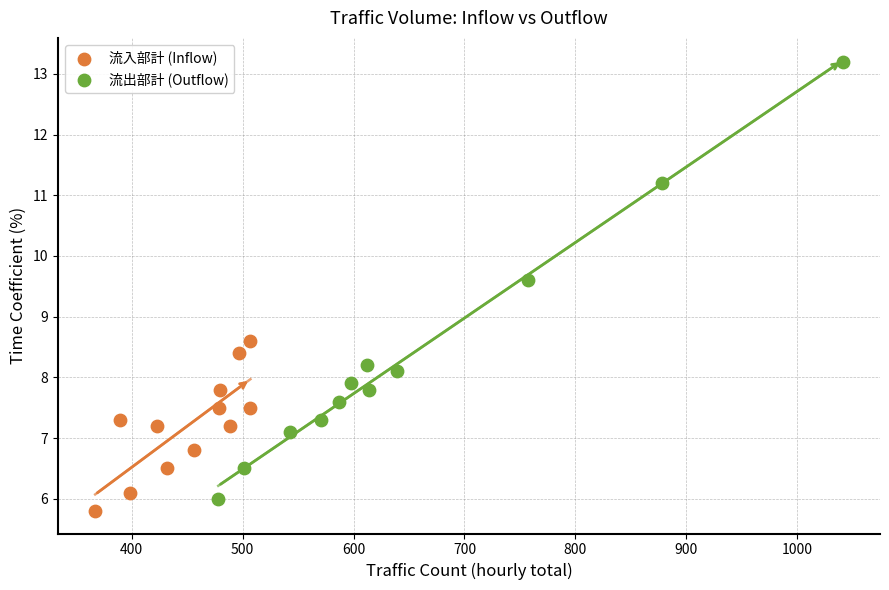

Which series contains the highest Y value?

流出部計 (Outflow)